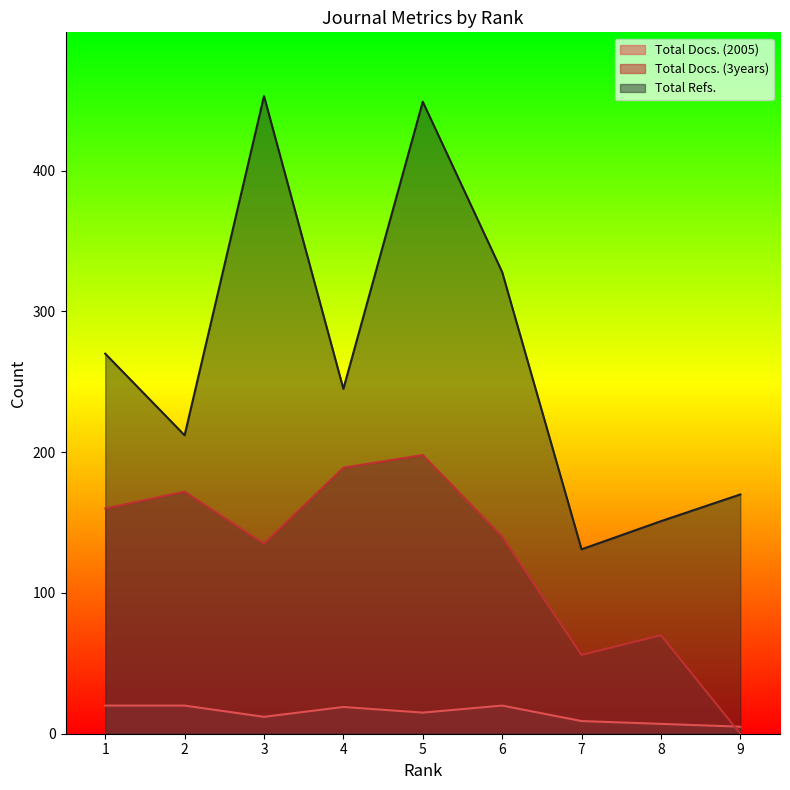

What is the spread (max minus min) of values at 6?

308